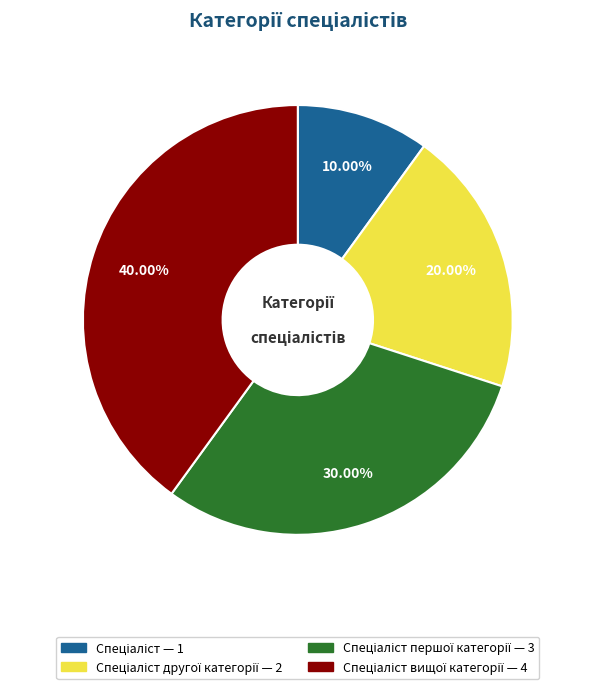

Is there a majority slice in this chart?

No